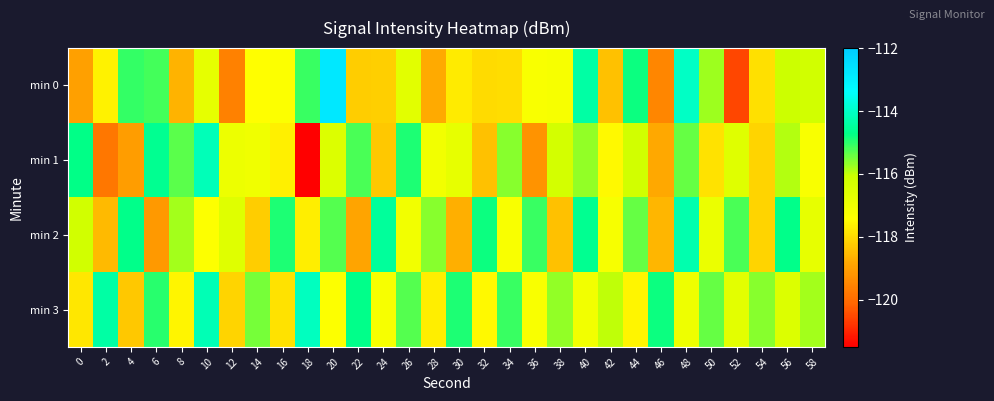

At how many categories does at least one series exceed -116?

28